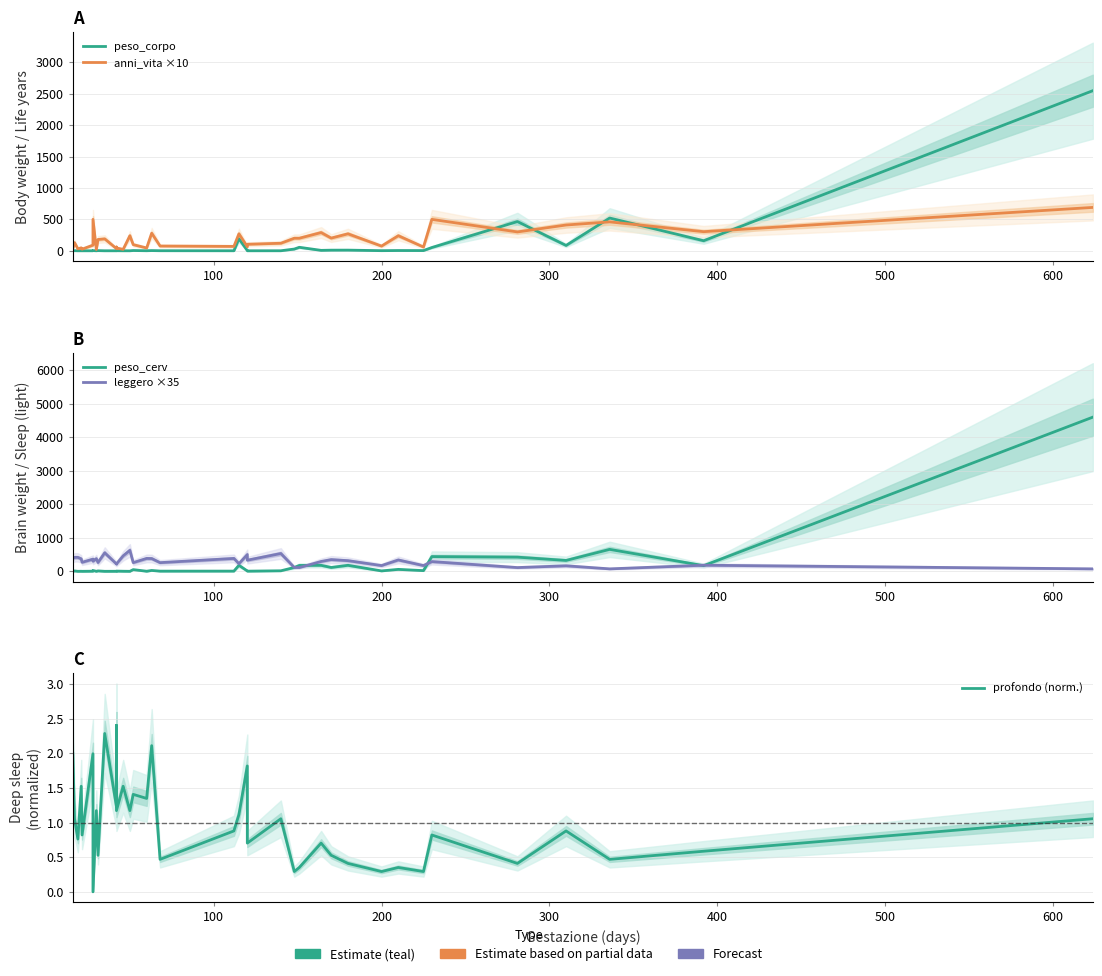

After their last crossing, which series has the higher values: anni_vita ×10 or peso_cerv?

peso_cerv